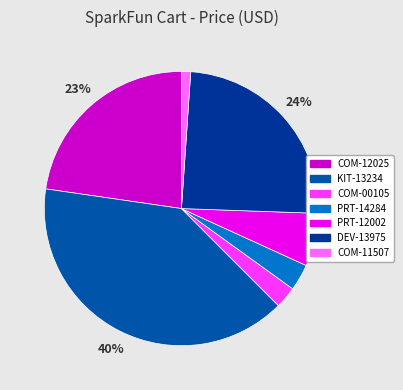

Which slice is the largest?

KIT-13234